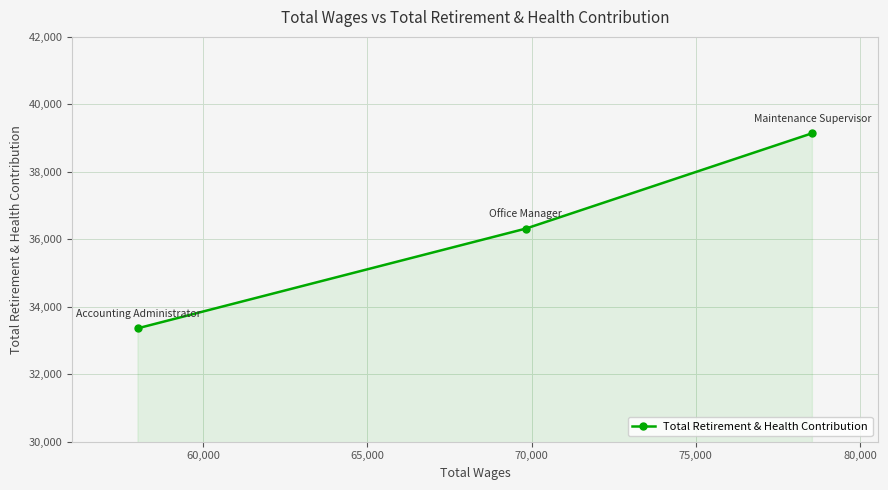

What is the difference between the maximum and minimum values?

5783